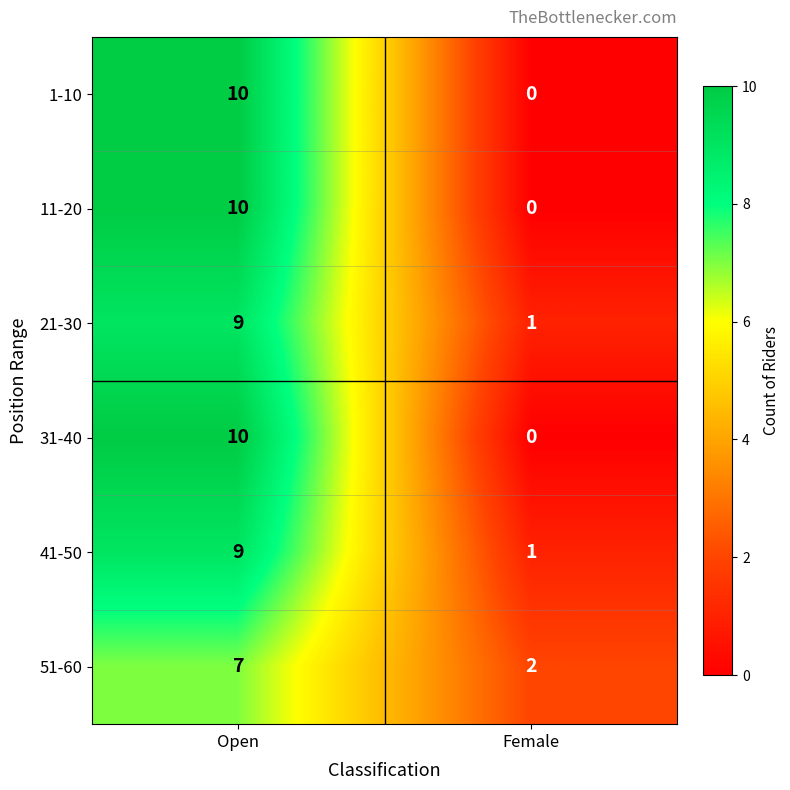

Which category has the lowest value across all series?

Female